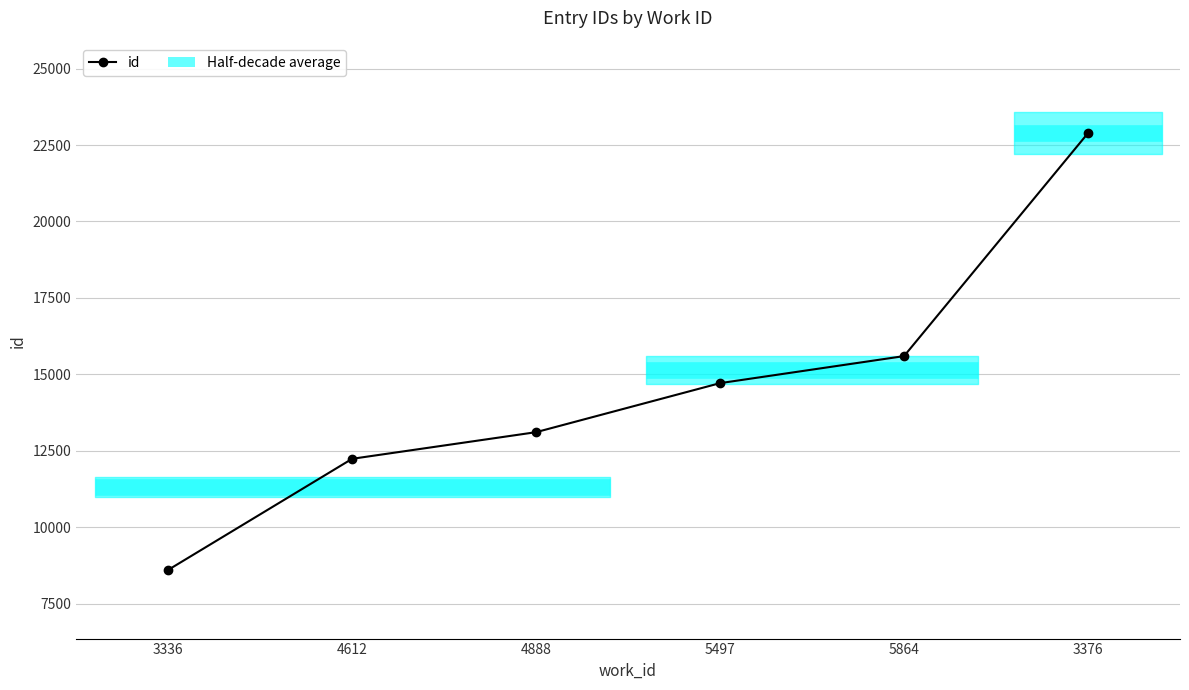

What is the label of the 1st point from the right?

3376